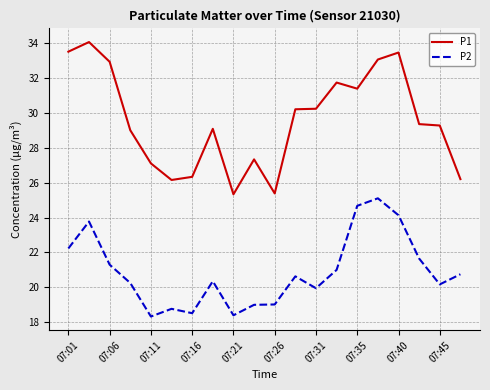

Does the chart have visible grid lines?

Yes